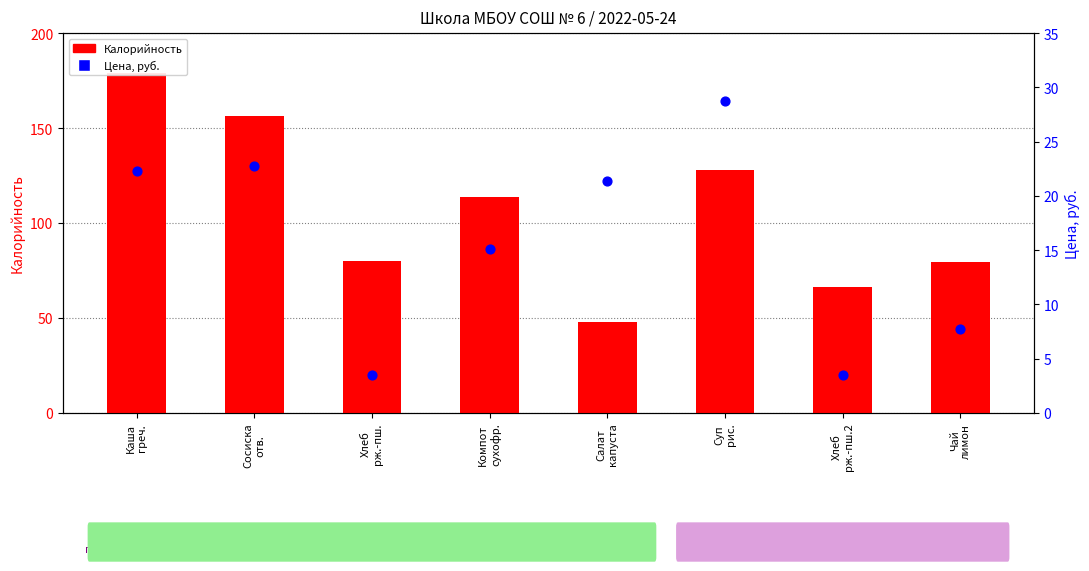

Is the value of Калорийность at Компот
сухофр. greater than the value of Цена at Чай
лимон?

Yes